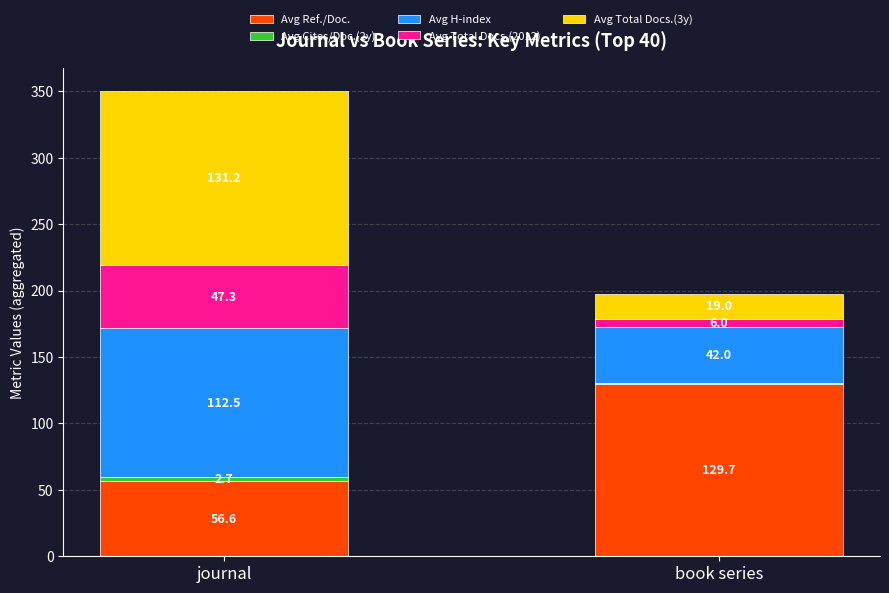

The Avg Ref./Doc. series shows 21.0 at journal. True or false?

False